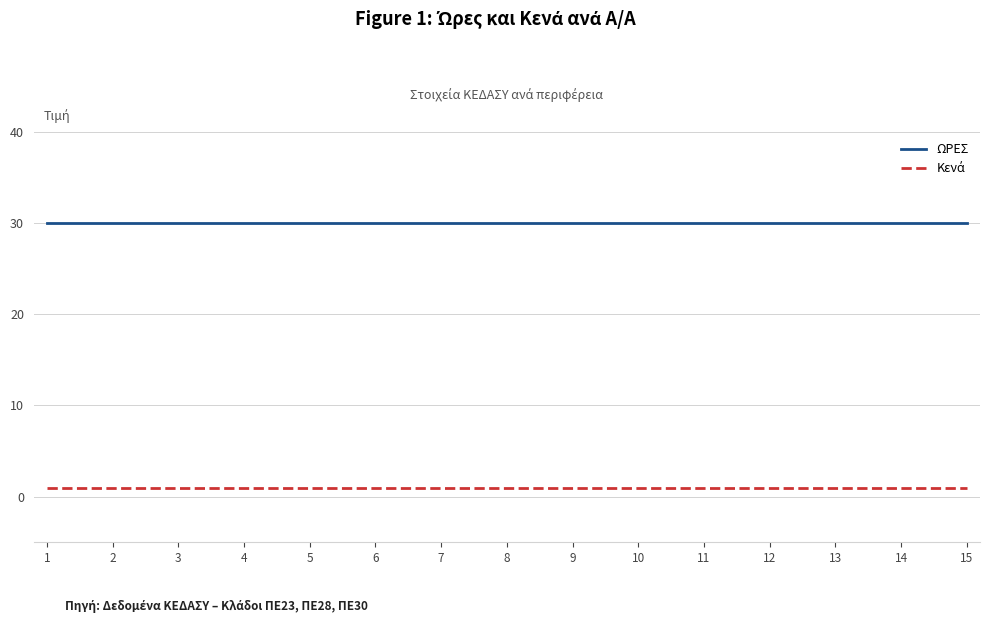

Is it true that ΩΡΕΣ equals 30 at 5?

True